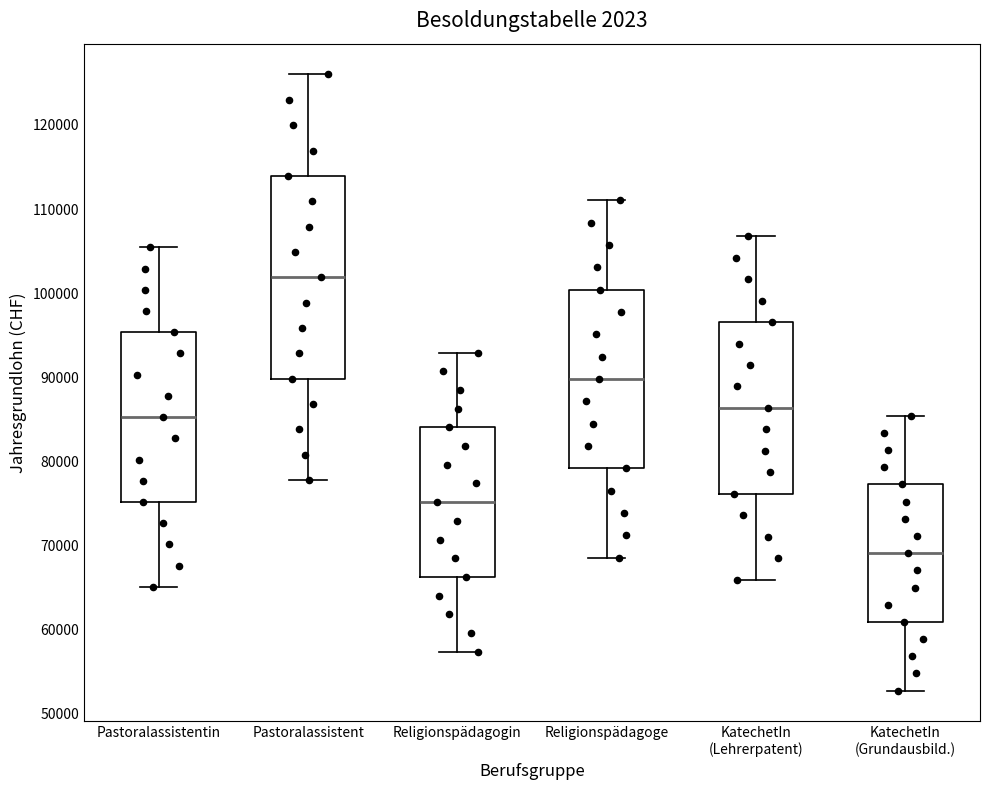

Where is the upper edge of the box for KatechetIn (Lehrerpatent) on the y-axis? The values are not printed on the chart, so give them approximately, as read against the axis.

97000